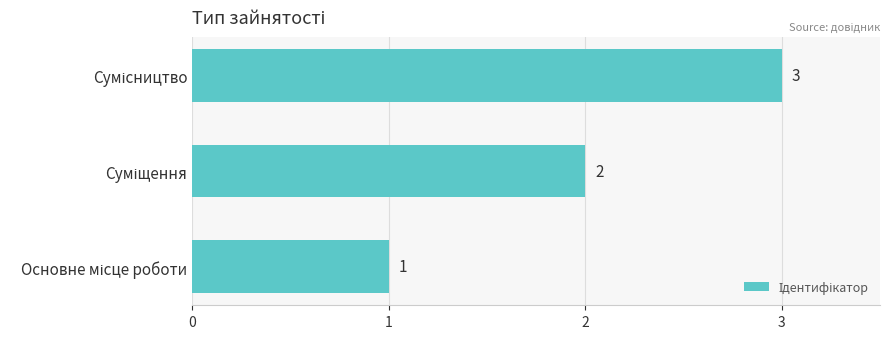

What is the sum of all values?

6